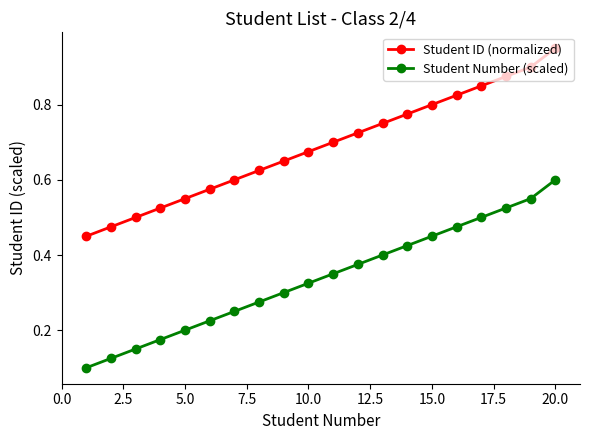

Which series has the largest total across all categories?

Student ID (normalized)